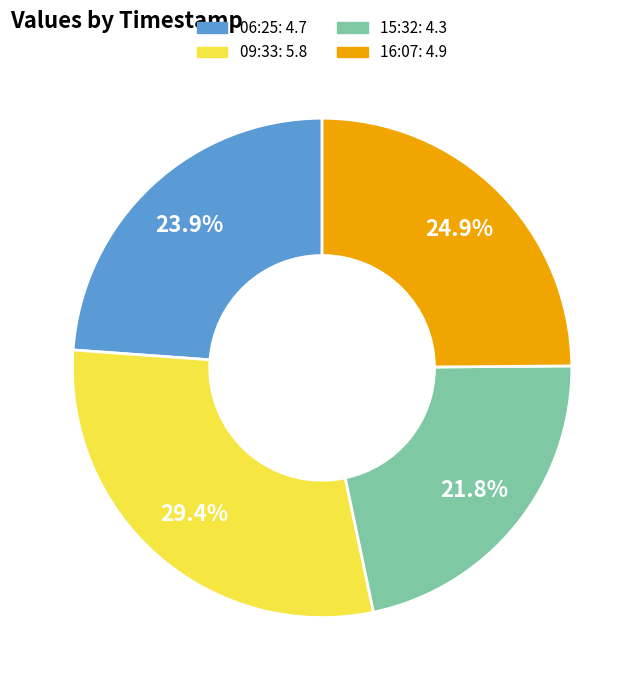

Does any single category account for the majority?

No